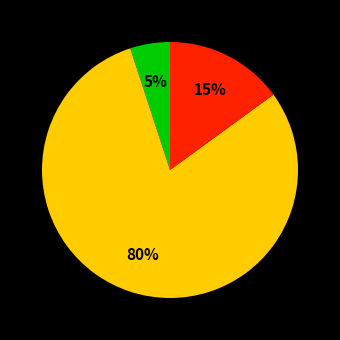

Does any single category account for the majority?

Yes